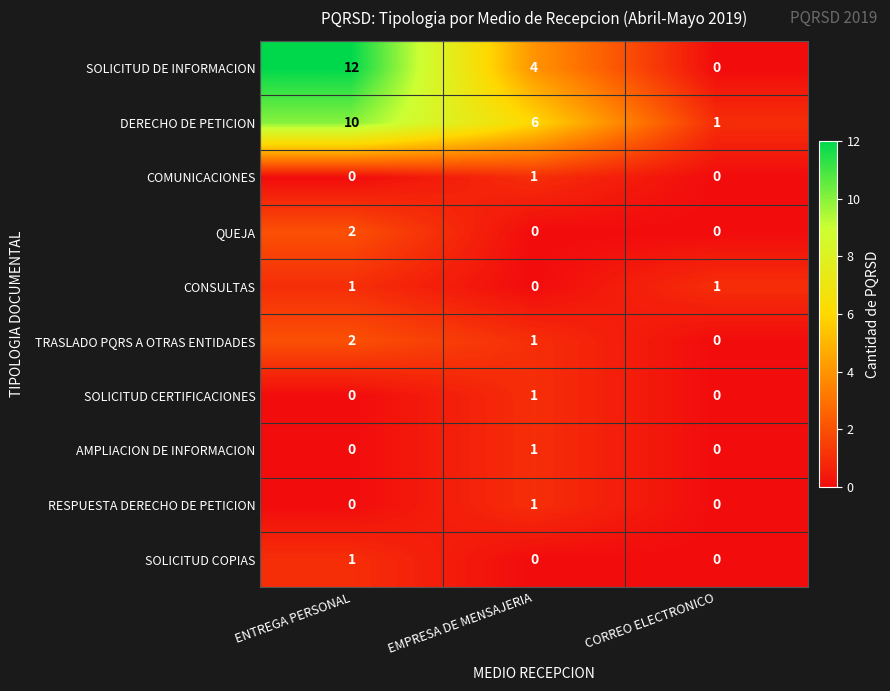

What is the spread (max minus min) of values at ENTREGA PERSONAL?

12